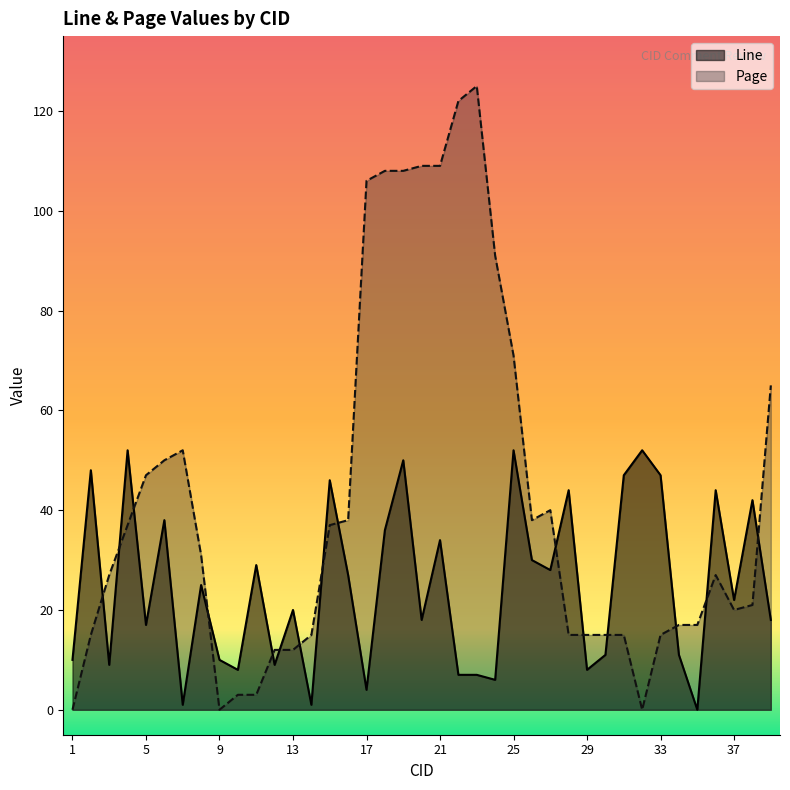

How many data points in Page are above 27?

19